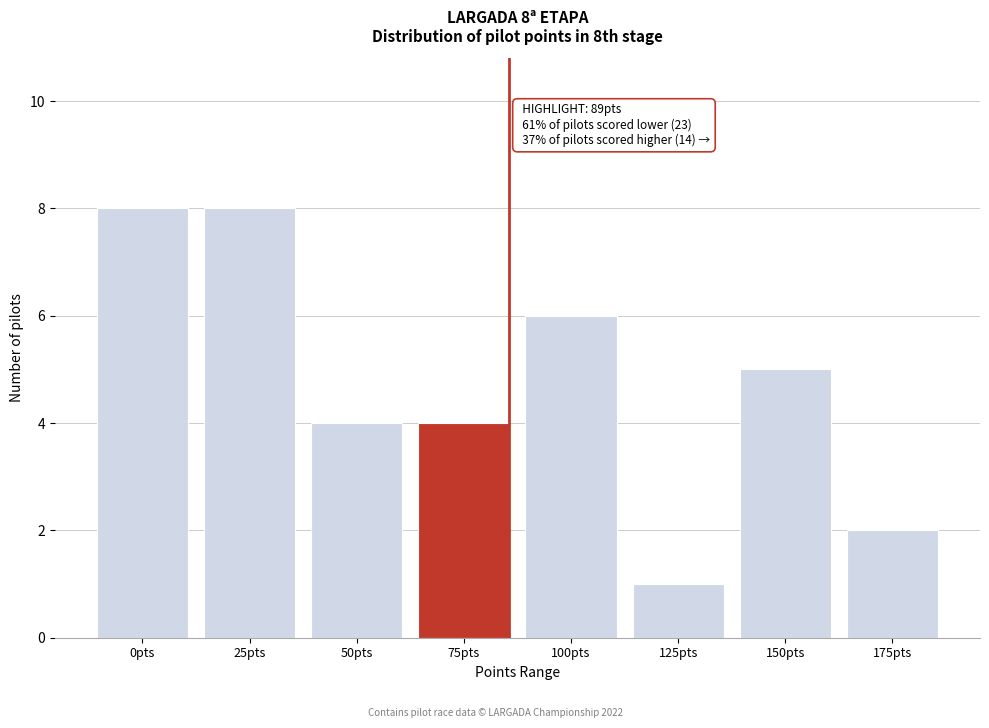

Reading right to left, transcribe all the data shown in this chart.

175pts=2	150pts=5	125pts=1	100pts=6	75pts=4	50pts=4	25pts=8	0pts=8